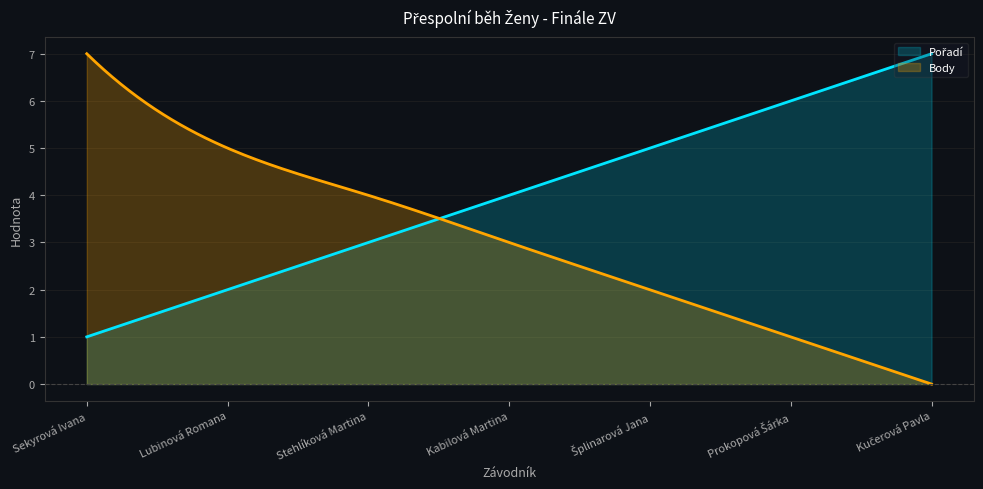

What is the difference between the highest and lowest values at Kučerová Pavla?

7